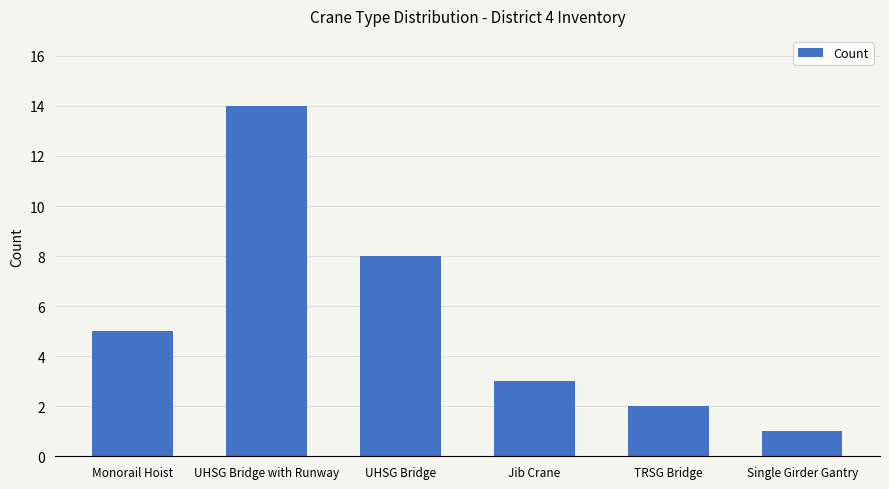

Rank the categories by value from highest to lowest.

UHSG Bridge with Runway, UHSG Bridge, Monorail Hoist, Jib Crane, TRSG Bridge, Single Girder Gantry